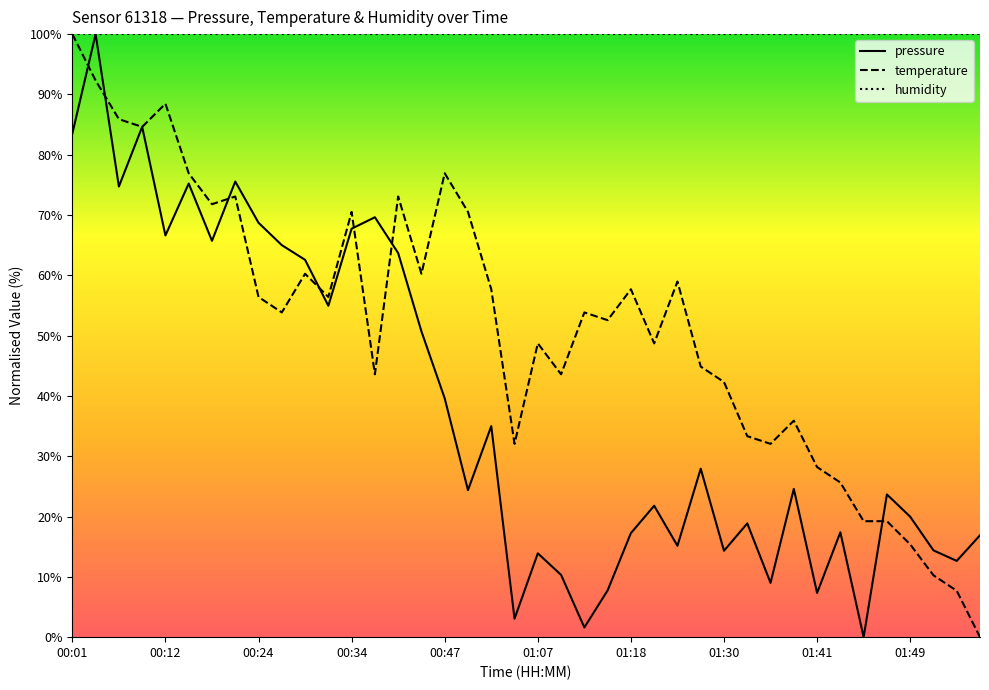

Rank the categories by pressure value from highest to lowest.

00:03, 00:10, 00:01, 00:19, 00:15, 00:08, 00:37, 00:24, 00:34, 00:12, 00:17, 00:28, 00:39, 00:30, 00:32, 00:43, 00:47, 00:54, 01:28, 01:39, 00:50, 01:47, 01:23, 01:49, 01:34, 01:43, 01:18, 01:56, 01:26, 01:51, 01:30, 01:07, 01:54, 01:09, 01:36, 01:16, 01:41, 01:01, 01:12, 01:45